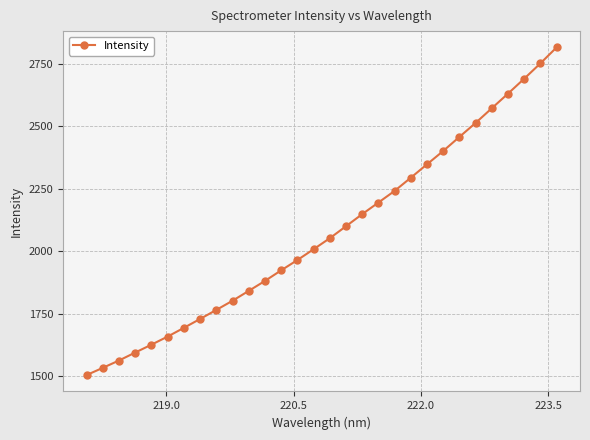

Reading right to left, transcribe all the data shown in this chart.

2814.8	2751.0	2689.7	2630.0	2571.5	2512.8	2456.9	2400.7	2347.4	2293.7	2241.0	2194.4	2148.1	2099.7	2051.7	2007.7	1964.4	1923.3	1881.0	1841.1	1801.7	1765.0	1728.8	1693.3	1658.4	1626.0	1594.5	1562.7	1533.3	1504.4